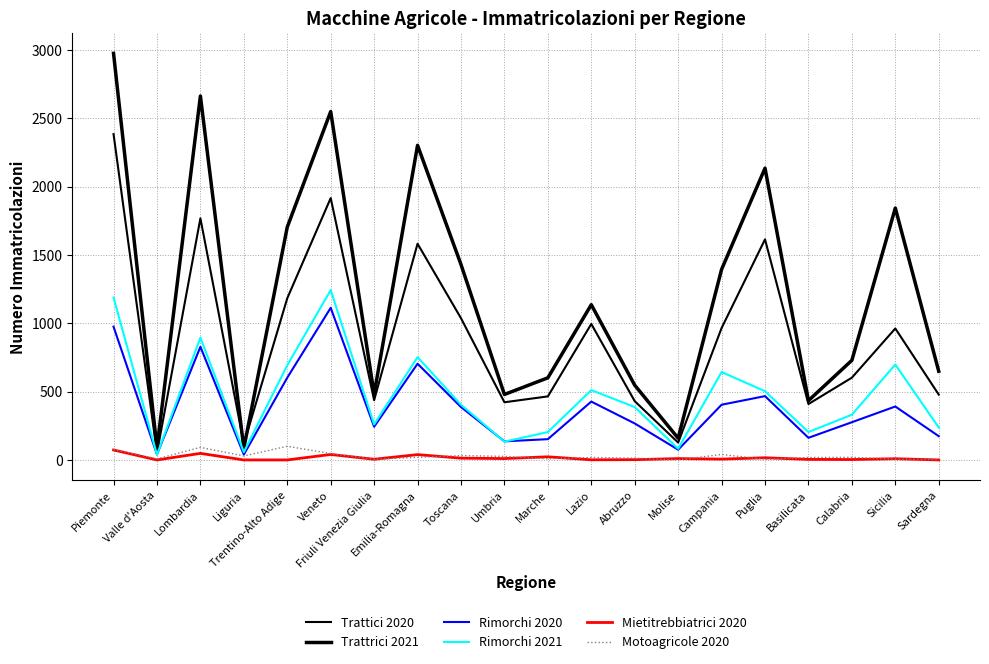

List the series in order of their peak value, lowest first.

Mietitrebbiatrici 2020, Motoagricole 2020, Rimorchi 2020, Rimorchi 2021, Trattici 2020, Trattrici 2021